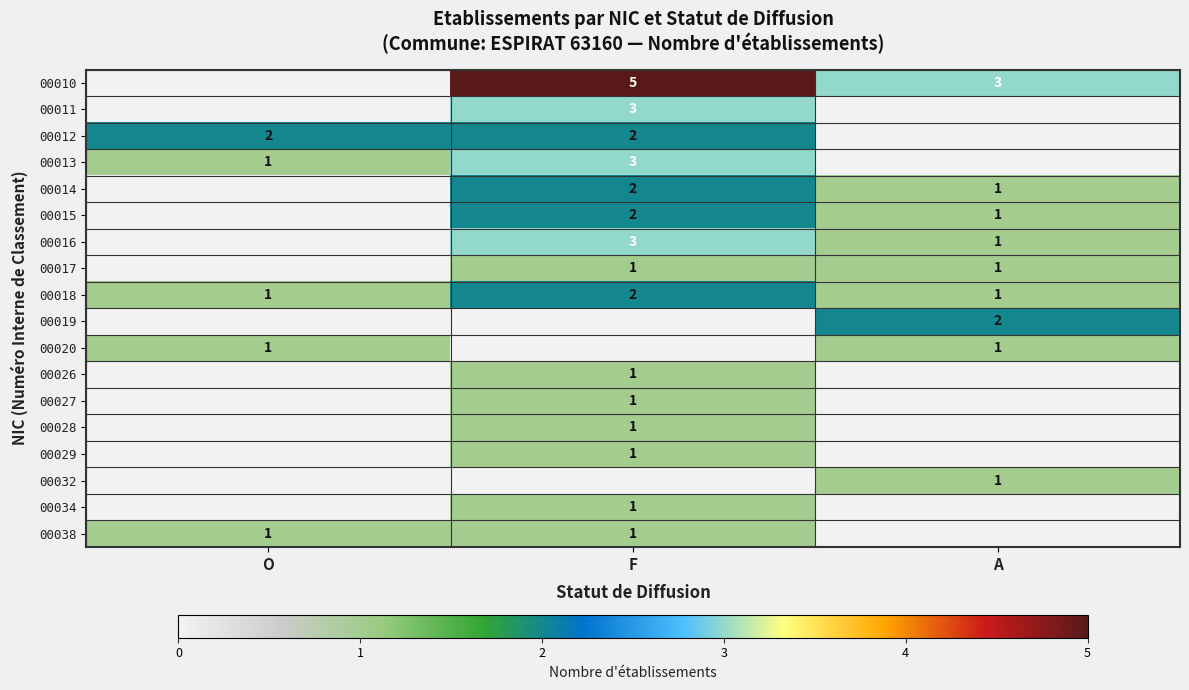

Count the number of data series in this chart.

18